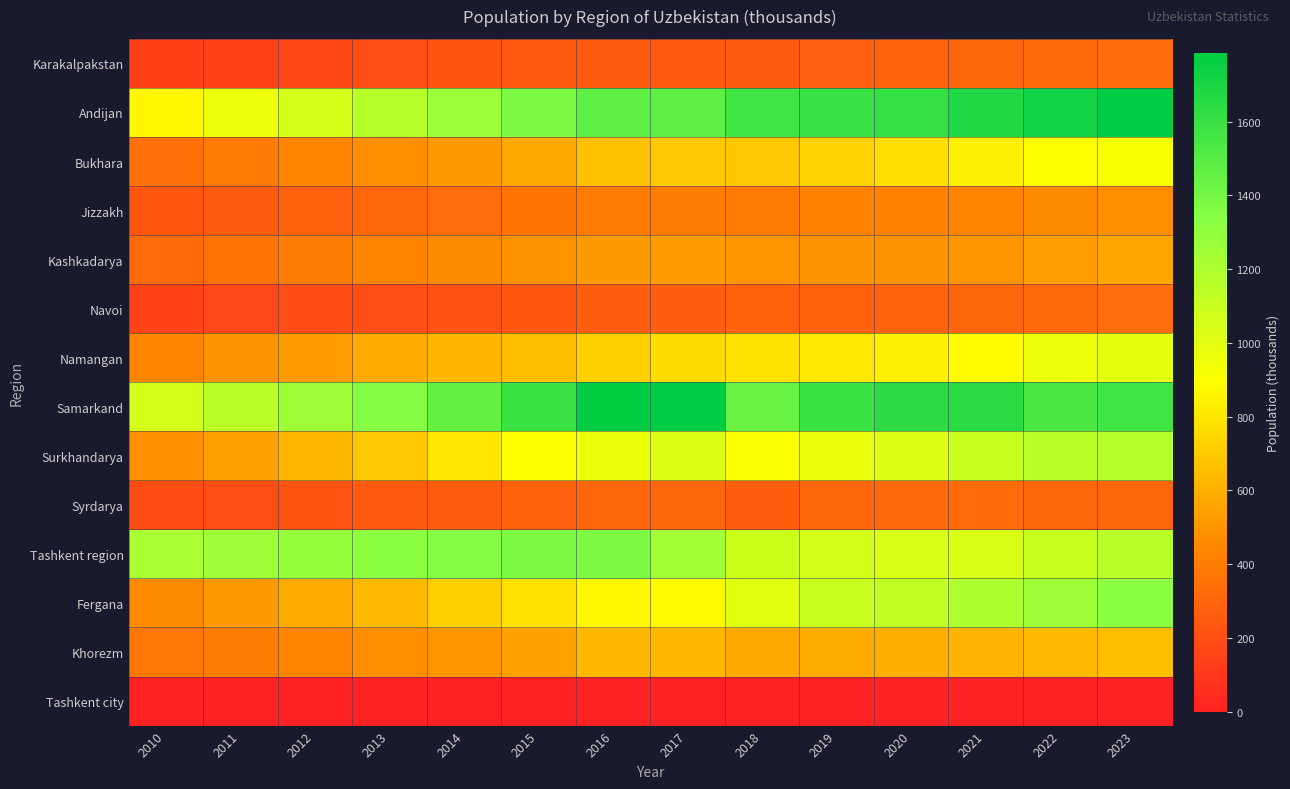

List the series in order of their peak value, lowest first.

Tashkent city, Syrdarya, Karakalpakstan, Navoi, Jizzakh, Kashkadarya, Khorezm, Bukhara, Namangan, Surkhandarya, Fergana, Tashkent region, Andijan, Samarkand